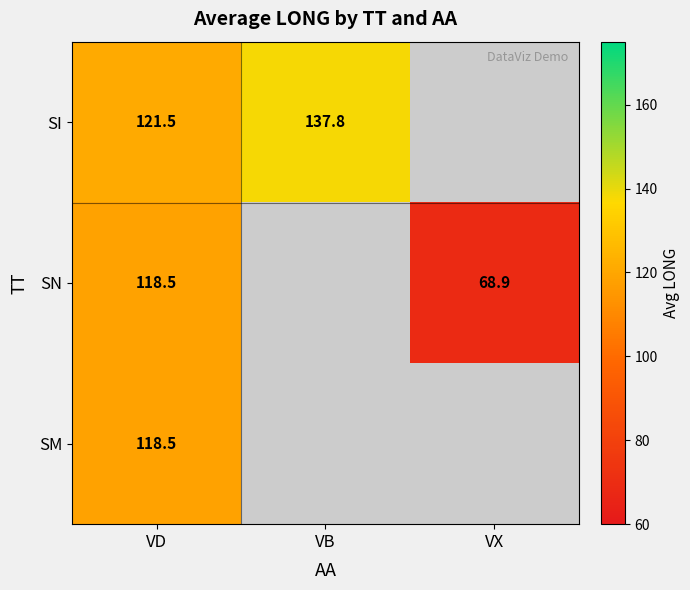

What is the total value across all series at VD?

358.5